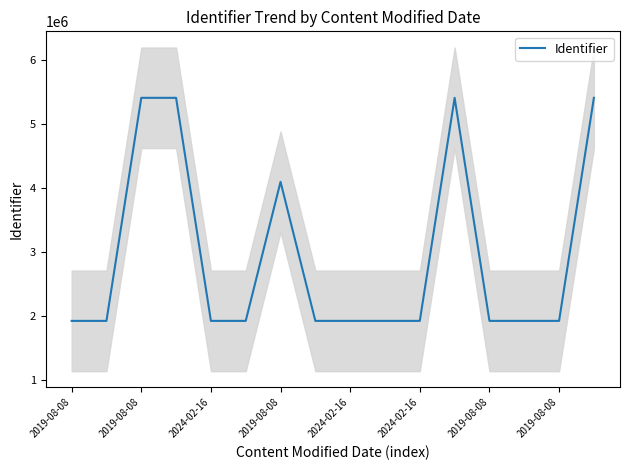

Reading right to left, what are all the values shown in this chart?

5402654	1922857	1922855	1922858	5402653	1922853	1922851	1922849	1922847	4092475	1922844	1922843	5402646	5402645	1922834	1922833